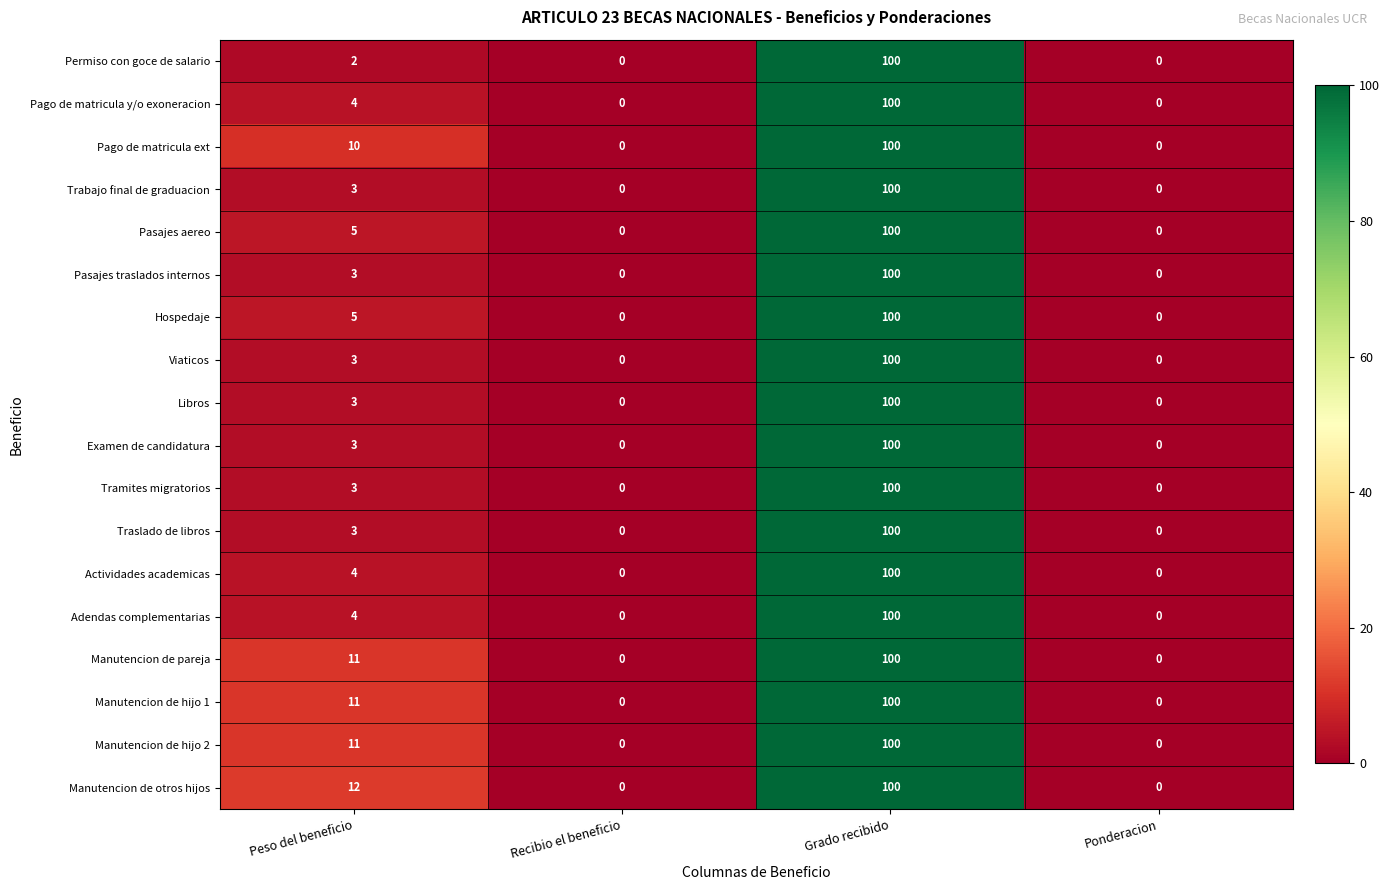

Is it true that Pago de matricula ext equals 6 at Peso del beneficio?

False